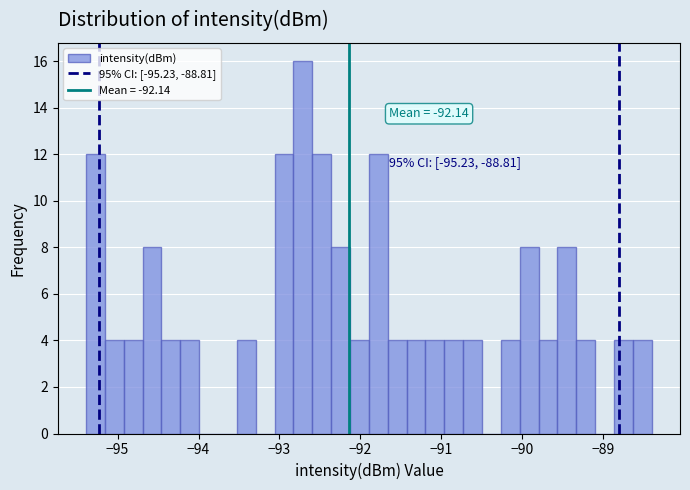

Around what value on the x-axis is the tallest bar? Give the approximate position of its centre, as read against the axis.

-92.7